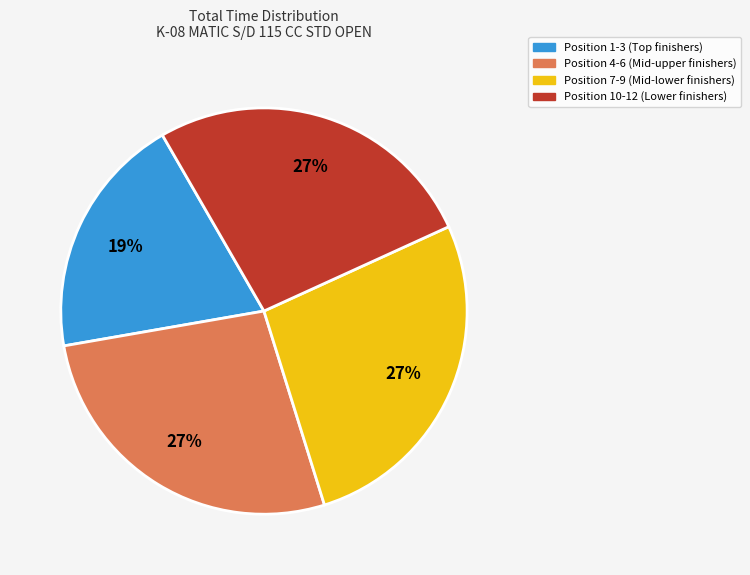

Is there any slice that represents more than half of the pie?

No